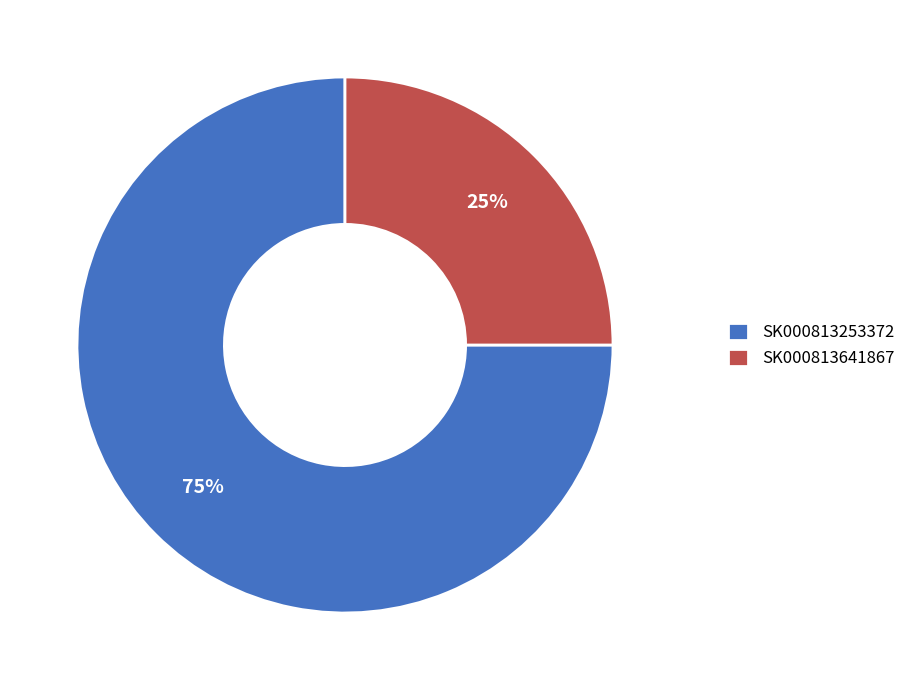

How many segments does this pie chart have?

2